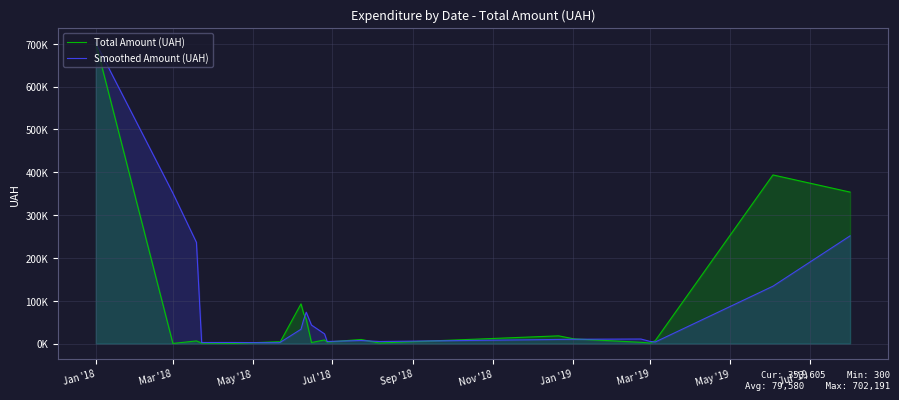

Reading left to right, what are all the values shown in this chart?

Total Amount (UAH): 702191.3	300.0	6208.9	1080.0	416.5	4317.8	3348.0	92772.9	70356.0	56879.1	2500.0	8514.0	3570.0	9580.0	1320.0	18052.0	10958.2	2987.6	1168.8	6969.5	393668.0	353604.9
Smoothed Amount (UAH): 702191.3	351245.6	236233.4	2529.6	2568.5	1938.1	2694.1	33479.6	55492.3	73336.0	43245.0	22631.0	4861.3	7221.3	4823.3	9650.7	10110.1	10665.9	5038.2	3708.6	133935.4	251414.1